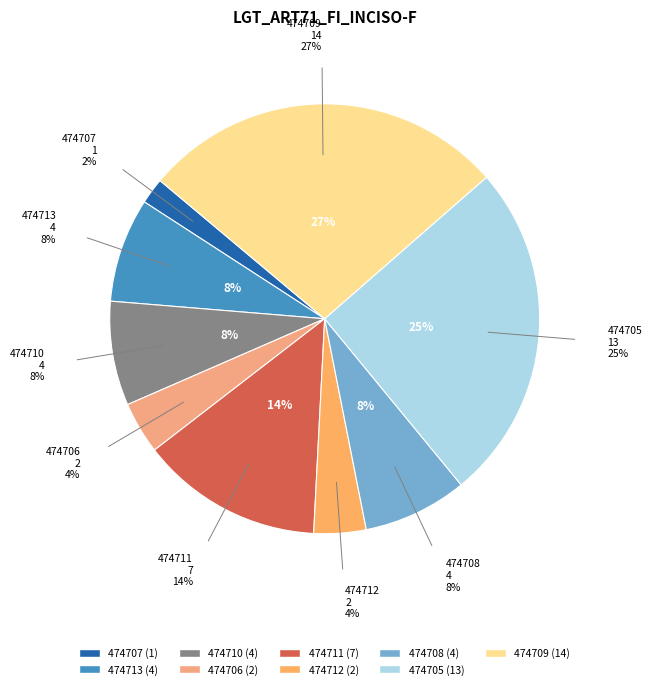

To the nearest percent, what is the difference between the largest and smallest slice percentages?

25%